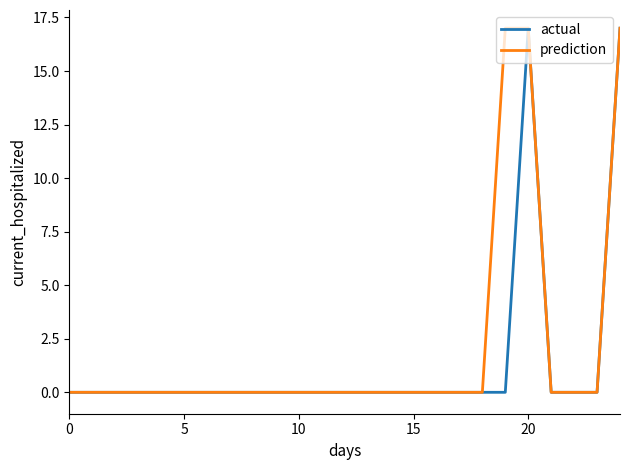

What is the greatest value displayed?

17